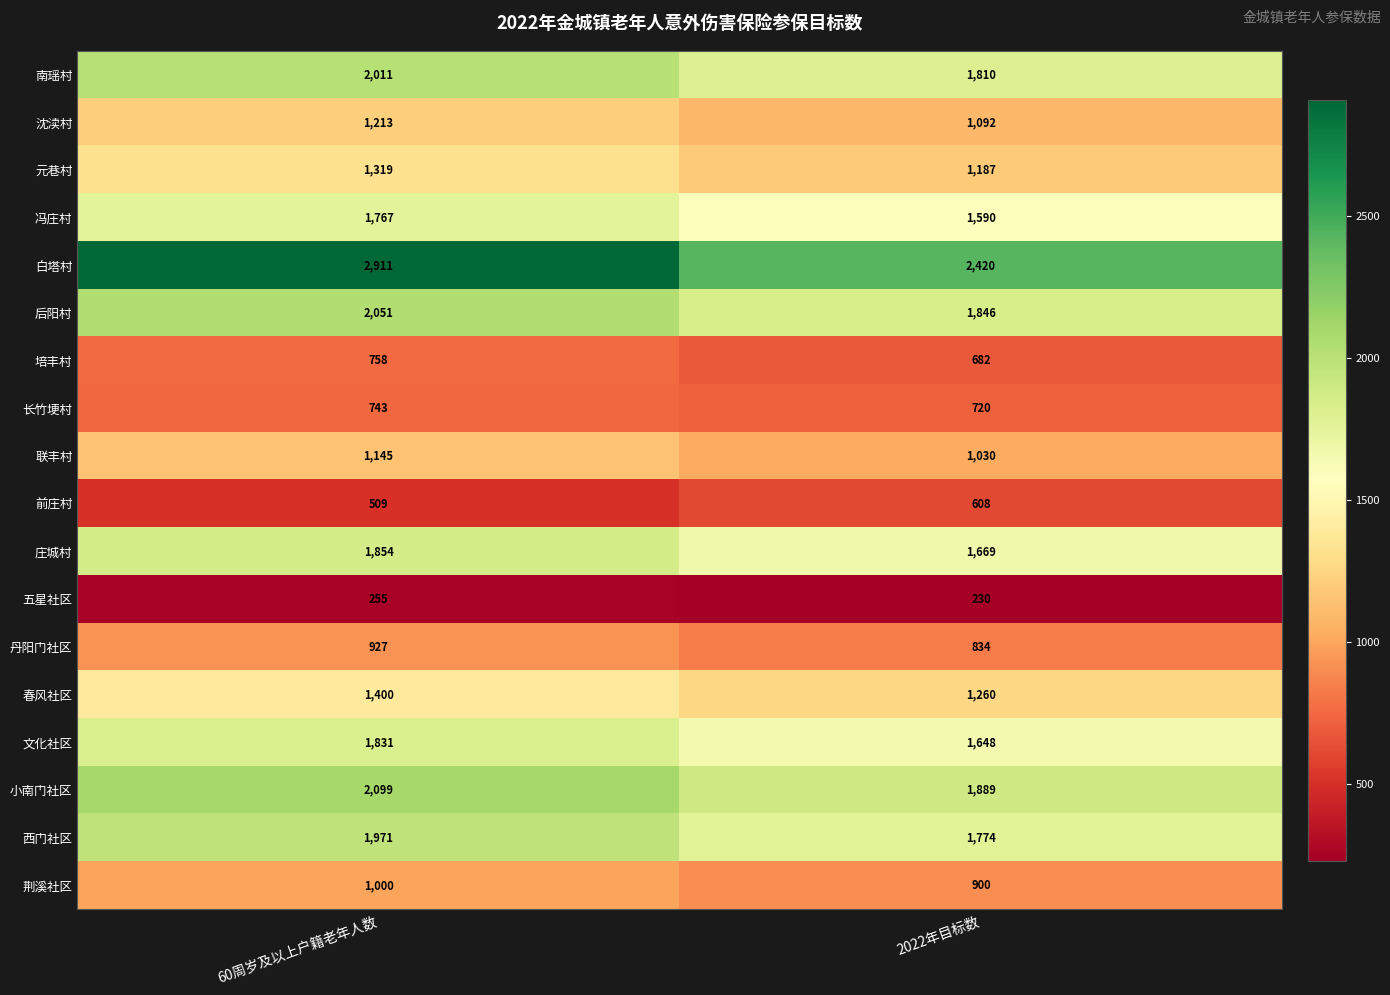

Which category has the lowest value across all series?

2022年目标数